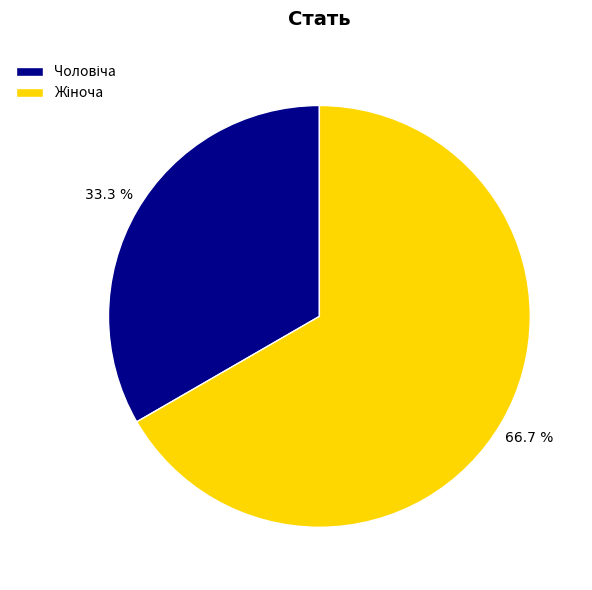

Does any single category account for the majority?

Yes